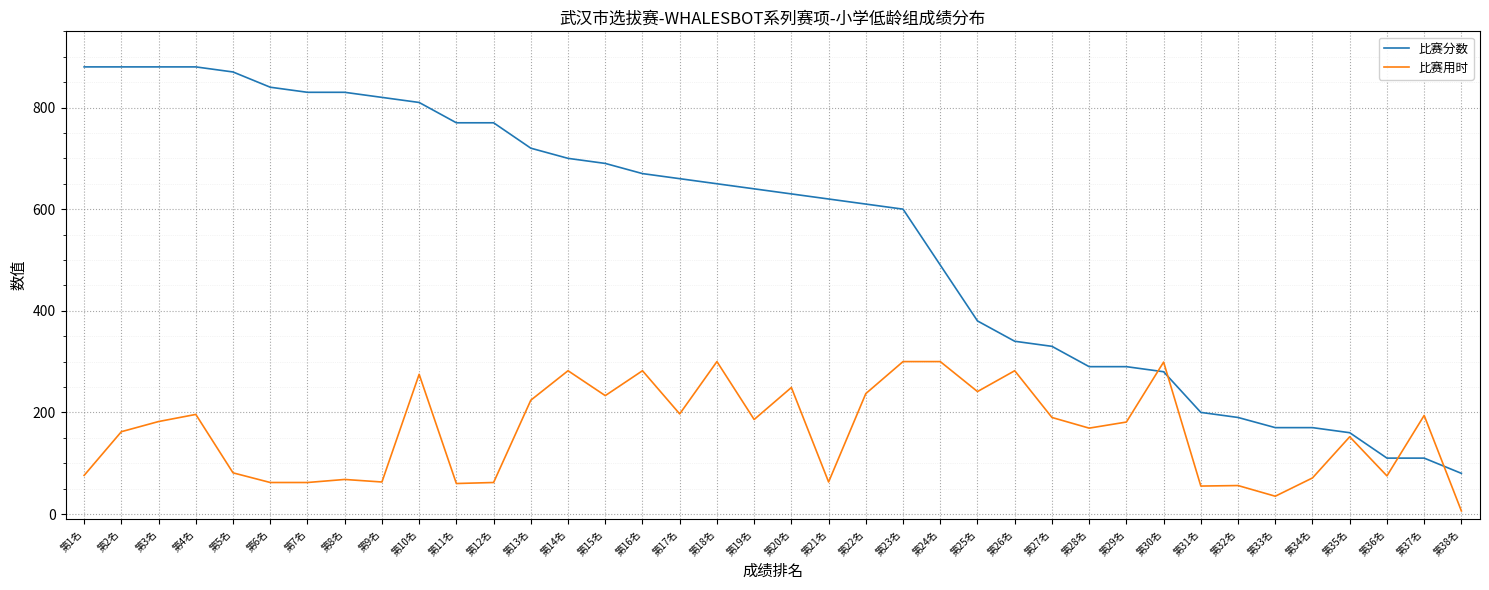

What position from the right is 第33名?

6